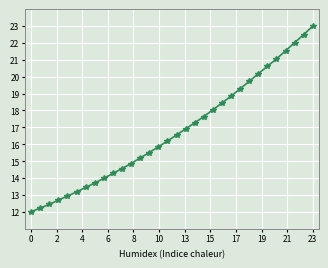

What is the value of the 30th point from the left?

22.0